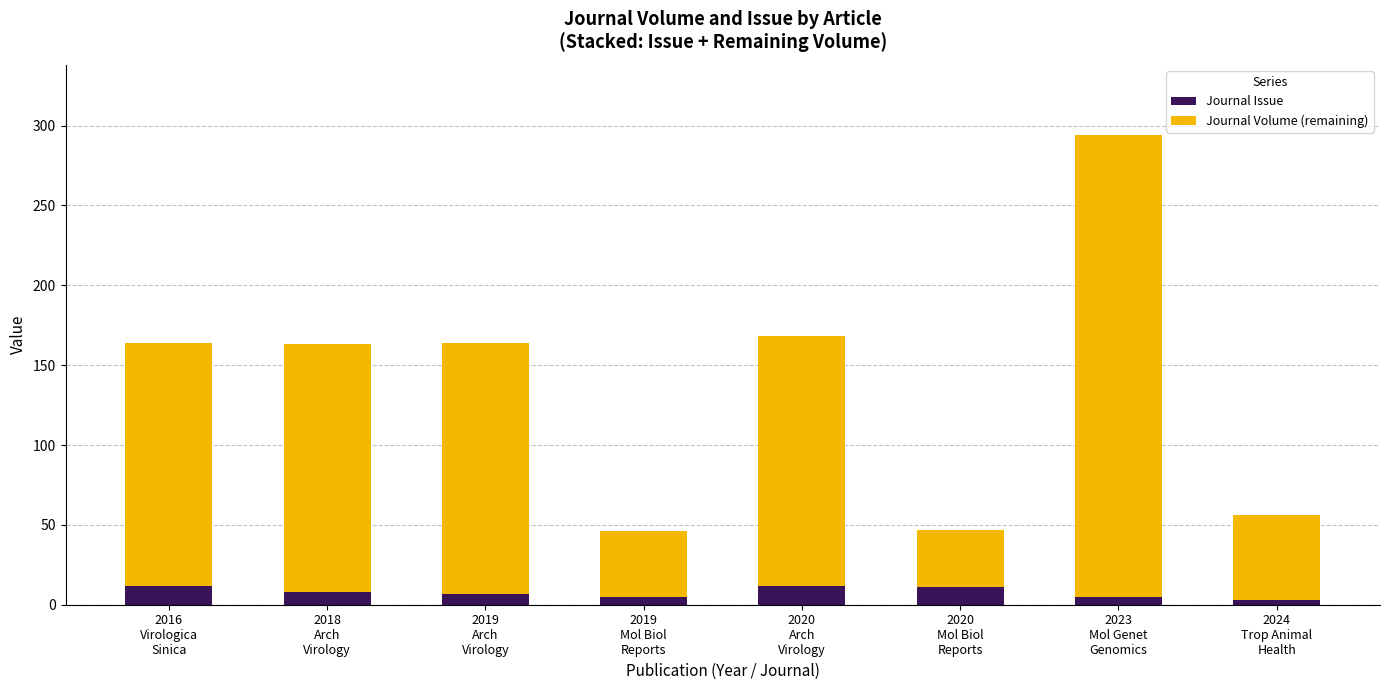

What is the highest value of the Journal Issue series?

12